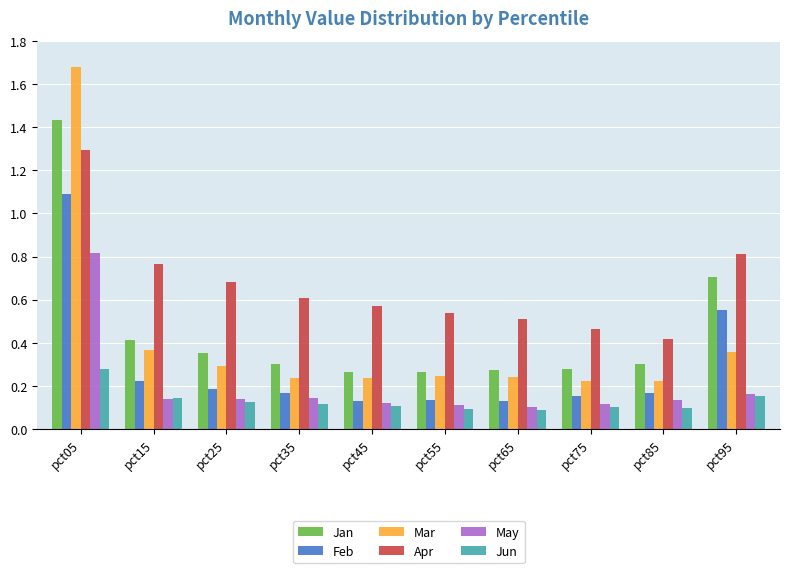

Which series has the widest spread of values?

Mar